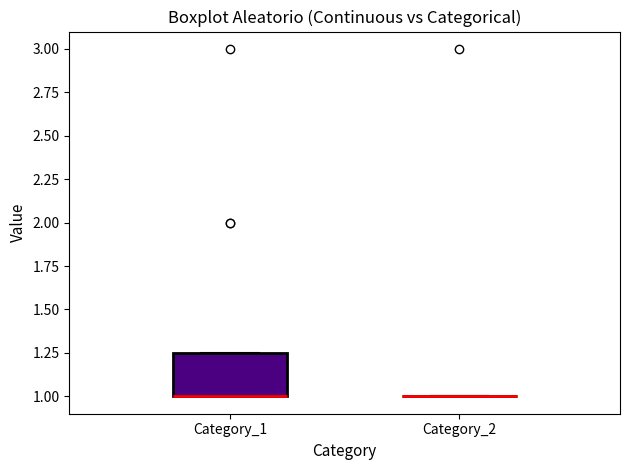

Where is the upper edge of the box for Category_1 on the y-axis? The values are not printed on the chart, so give them approximately, as read against the axis.

1.25